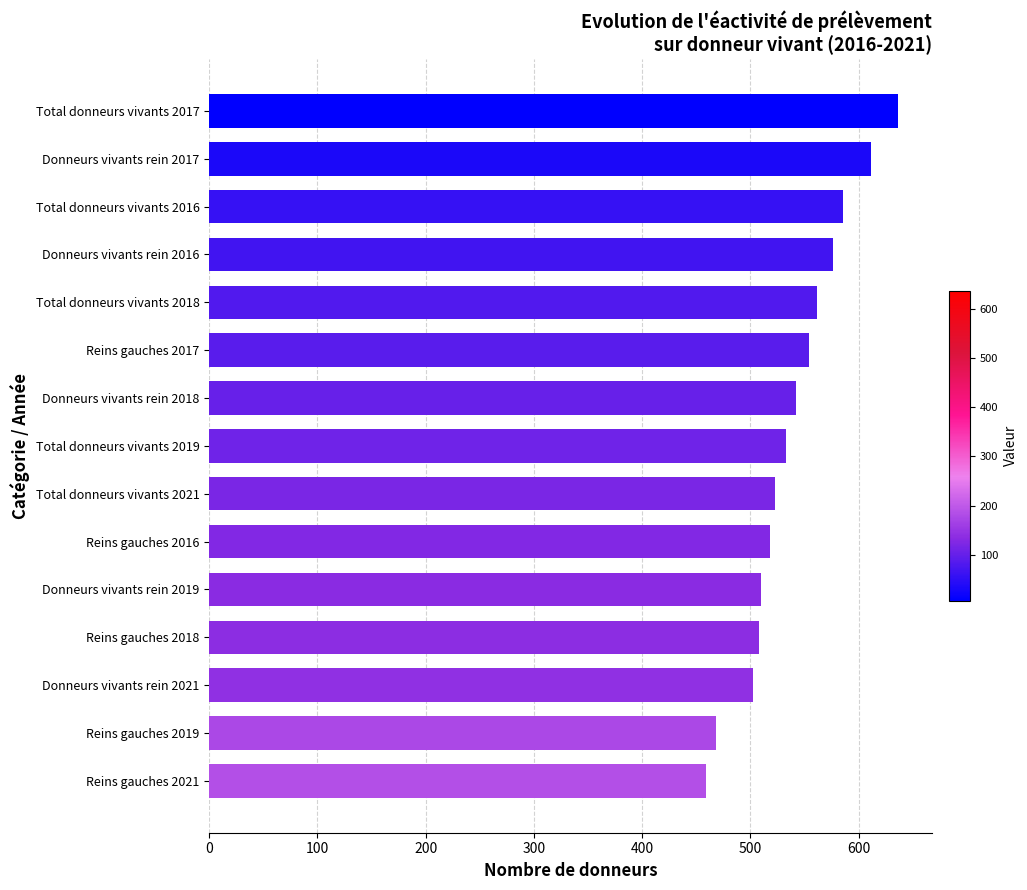

What is the sum of all values?

8088